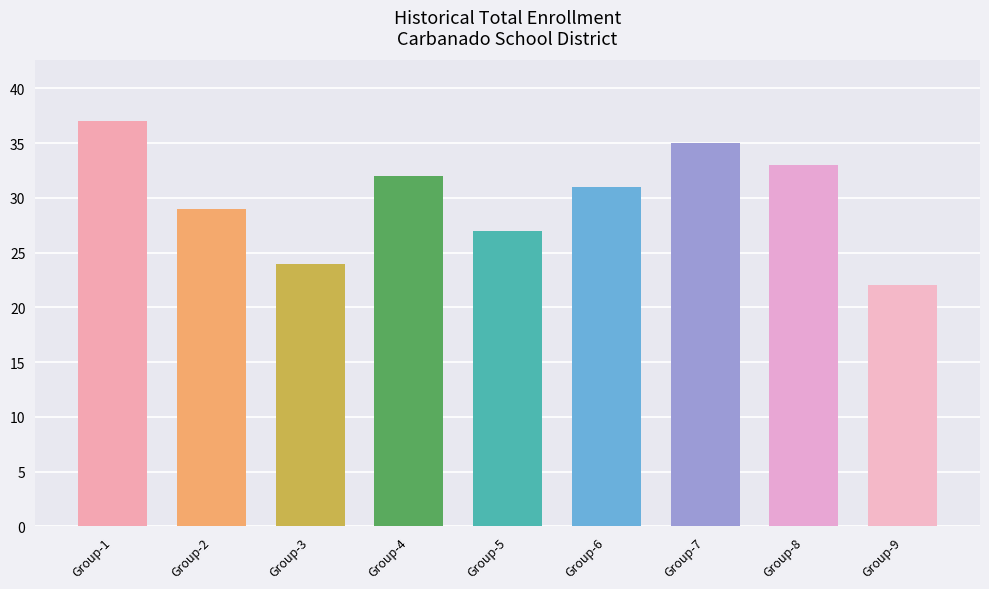

Reading left to right, what are all the values shown in this chart?

37	29	24	32	27	31	35	33	22